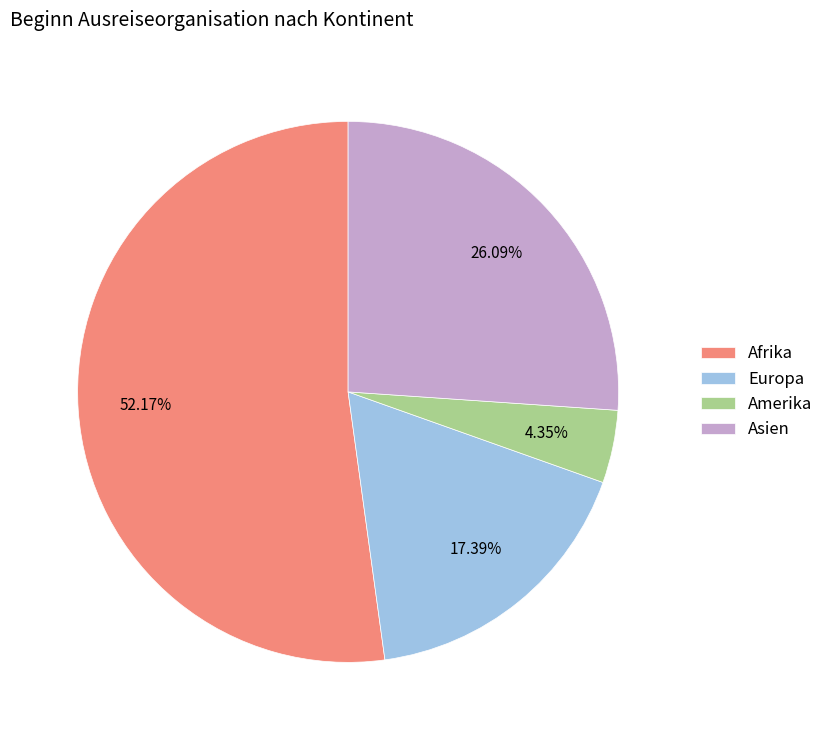

To the nearest percent, what is the difference between the largest and smallest slice percentages?

48%